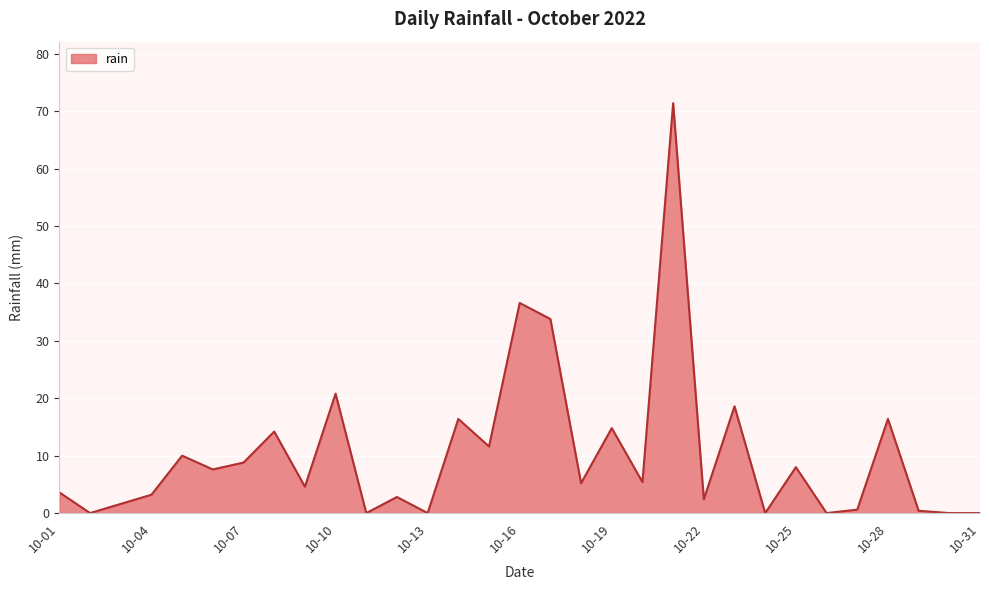

What is the maximum value shown in the chart?

71.4